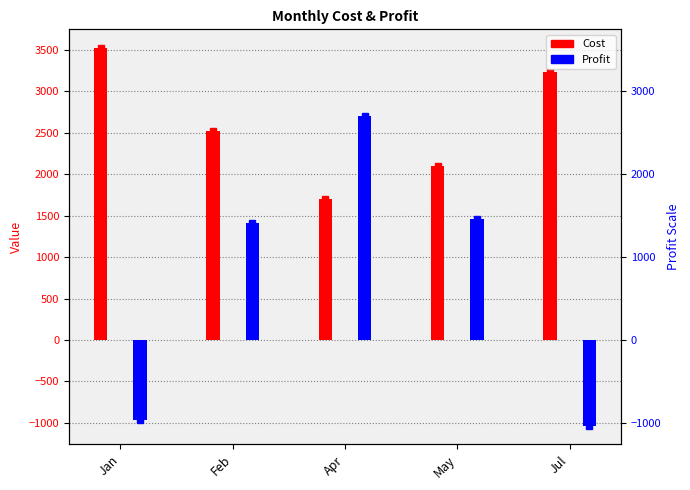

What is the spread (max minus min) of values at Jan?

4490